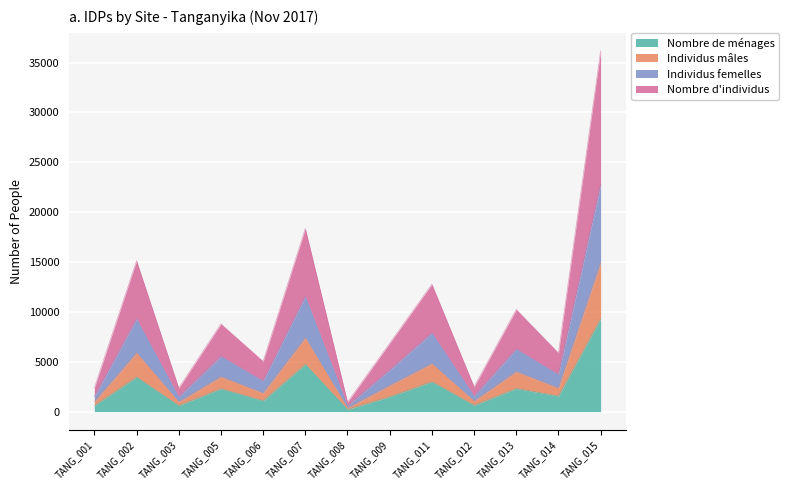

What is the difference between the highest and lowest values at TANG_006?

3936